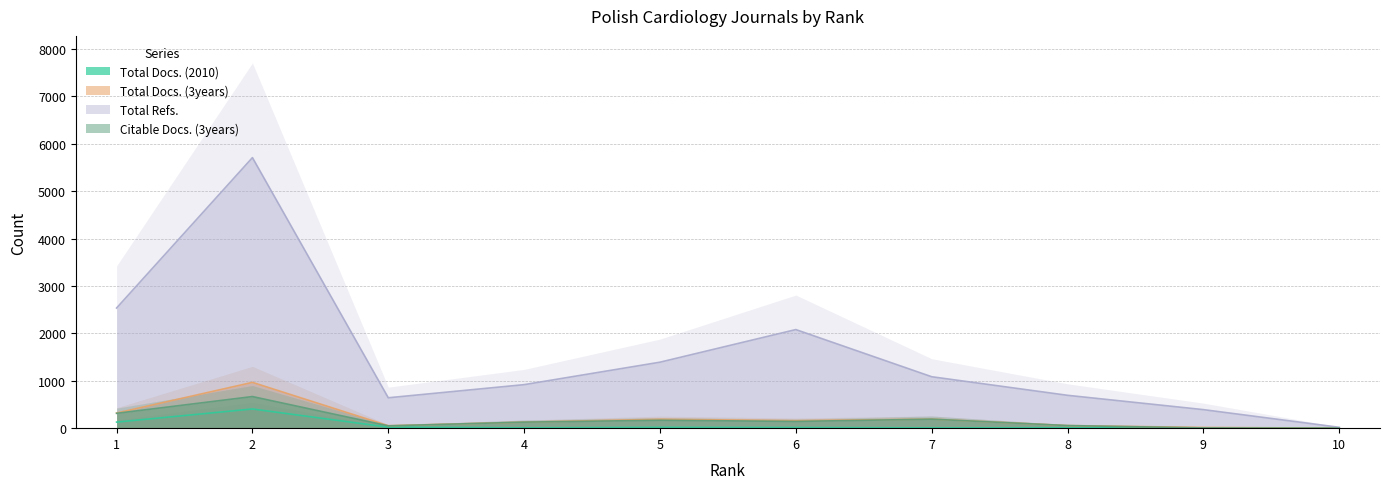

What is the difference between the maximum and minimum values in the Total Docs. (2010) series?

404